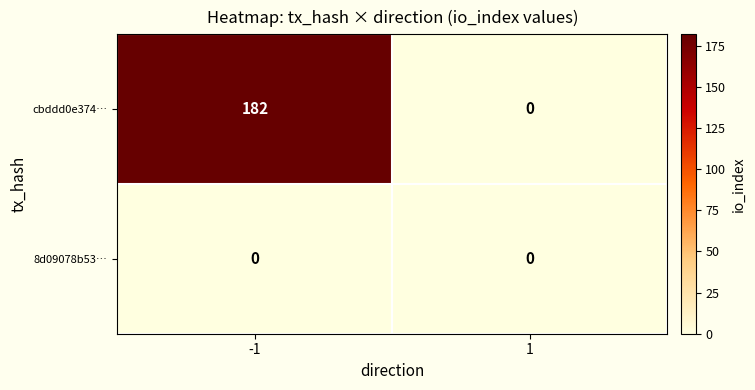

Reading left to right, list all the values displayed in this chart.

cbddd0e374…: 182	0
8d09078b53…: 0	0